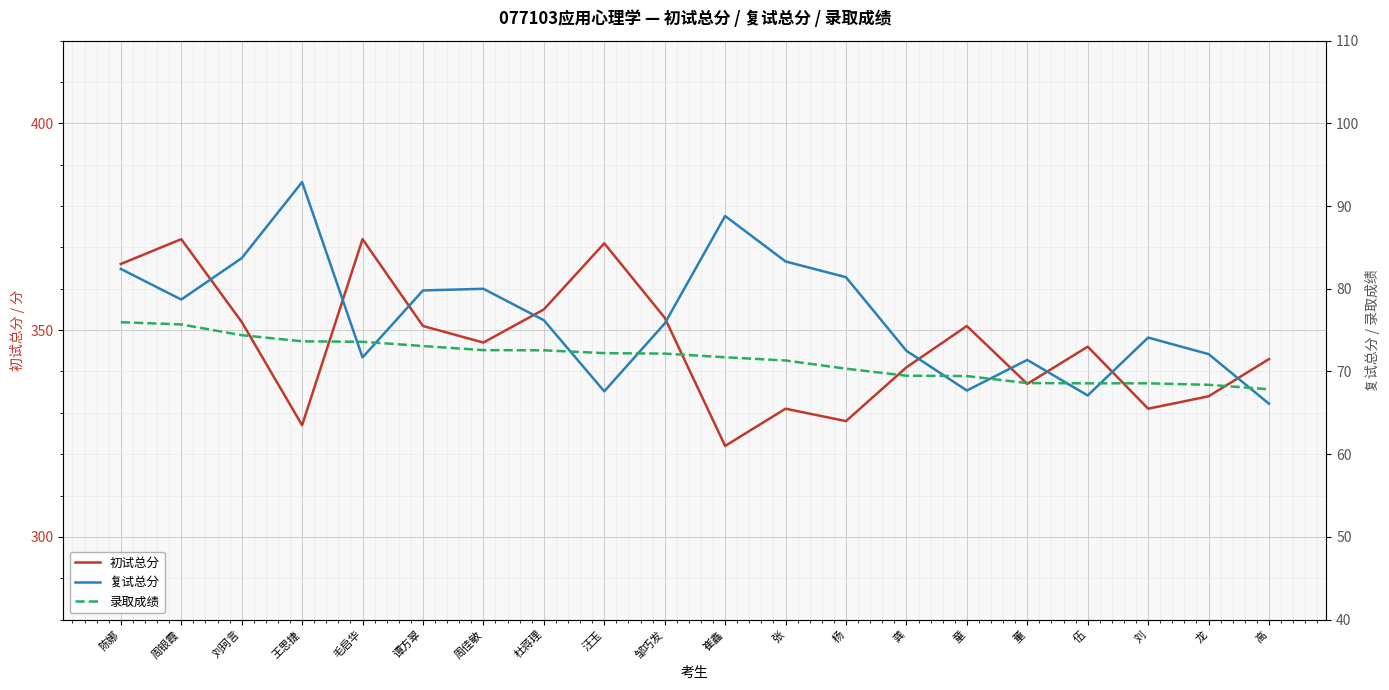

Reading right to left, what are all the values shown in this chart?

初试总分: 高=343.0	龙=334.0	刘=331.0	伍=346.0	董=337.0	童=351.0	龚=341.0	杨=328.0	张=331.0	崔鑫=322.0	邹巧发=353.0	汪玉=371.0	杜蒋理=355.0	周佳敏=347.0	谭方翠=351.0	毛启华=372.0	王思捷=327.0	刘珂言=352.0	周银霞=372.0	陈娜=366.0
复试总分: 高=66.1	龙=72.1	刘=74.1	伍=67.1	董=71.4	童=67.7	龚=72.5	杨=81.4	张=83.3	崔鑫=88.8	邹巧发=75.8	汪玉=67.6	杜蒋理=76.2	周佳敏=80.0	谭方翠=79.8	毛启华=71.7	王思捷=92.9	刘珂言=83.7	周银霞=78.7	陈娜=82.4
录取成绩: 高=67.8	龙=68.4	刘=68.6	伍=68.6	董=68.6	童=69.5	龚=69.5	杨=70.3	张=71.3	崔鑫=71.7	邹巧发=72.2	汪玉=72.2	杜蒋理=72.6	周佳敏=72.6	谭方翠=73.1	毛启华=73.6	王思捷=73.7	刘珂言=74.4	周银霞=75.7	陈娜=76.0